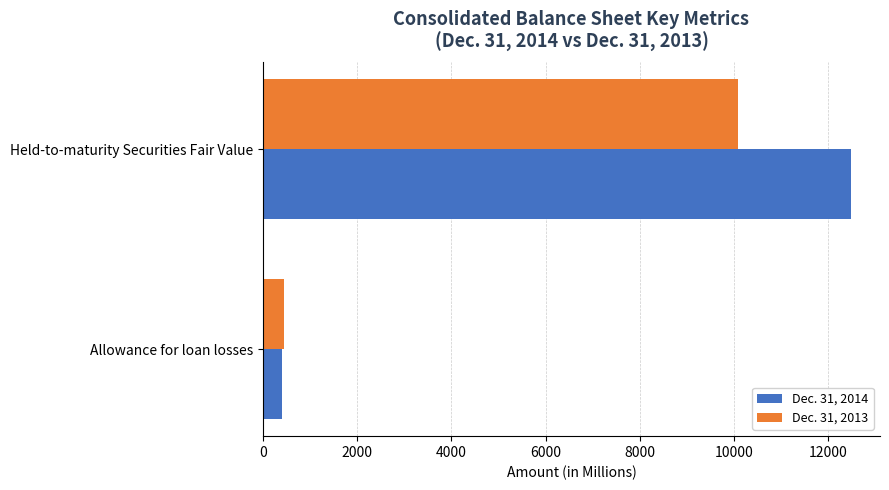

At how many categories does at least one series exceed 2386?

1